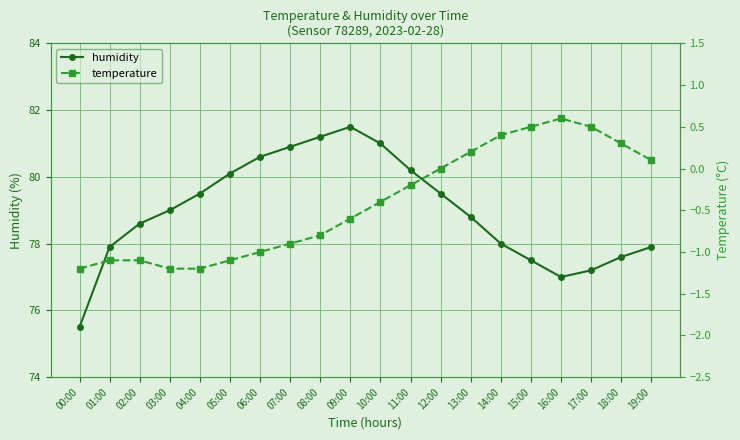

Which category has the highest value across all series?

09:00